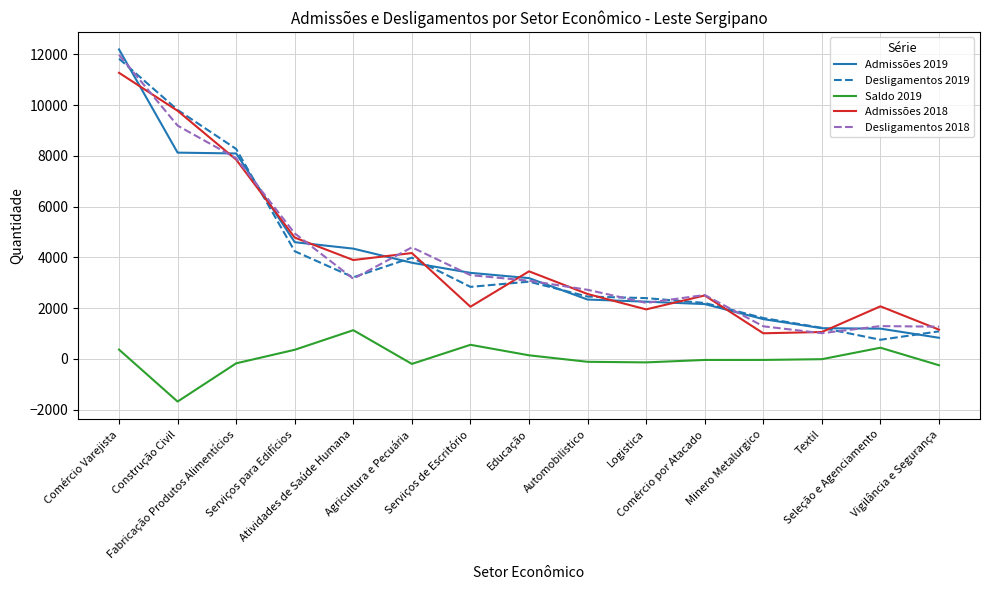

The Desligamentos 2018 series shows 4393 at Agricultura e Pecuária. True or false?

True